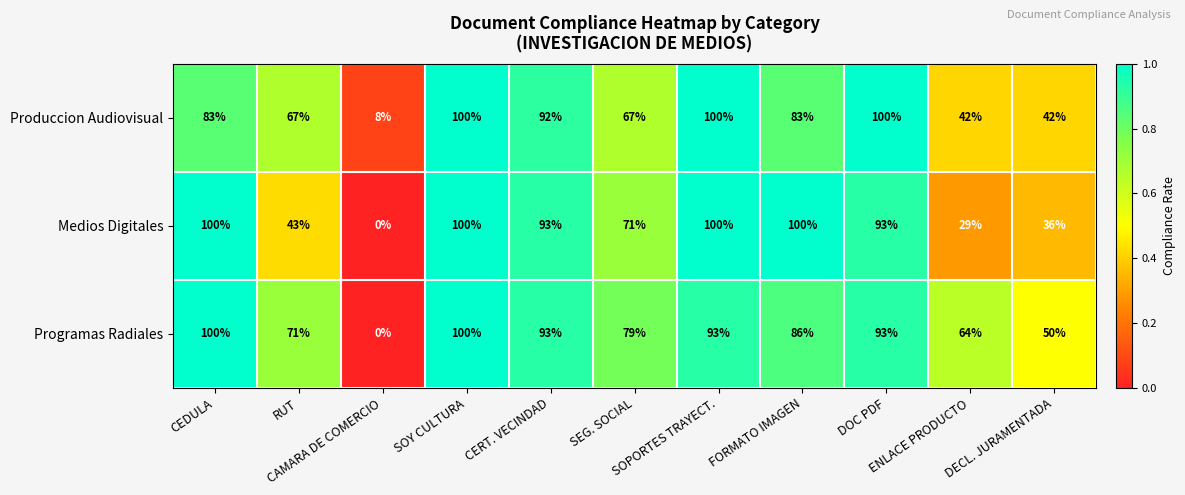

How many data points does each series have?

11